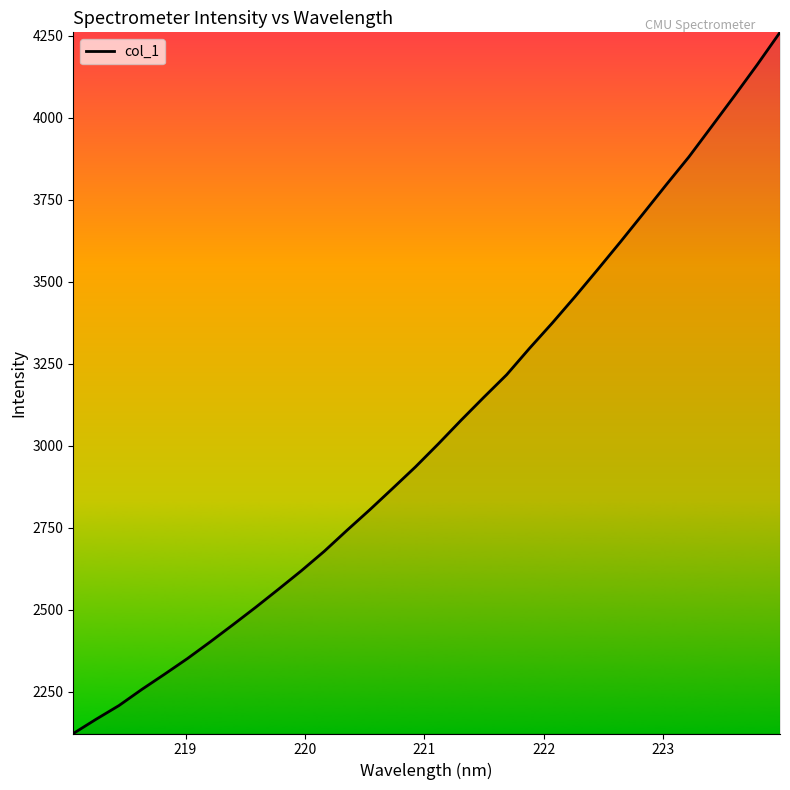

What is the difference between the maximum and minimum values?

2137.6